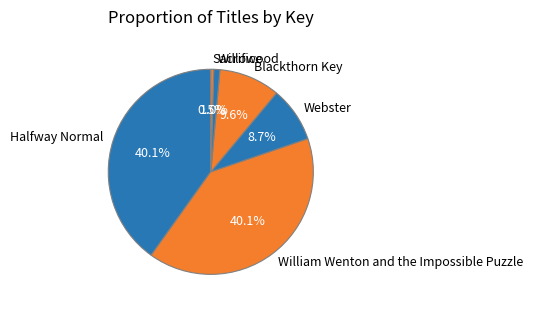

What is the smallest slice in the pie chart?

Sacrifice